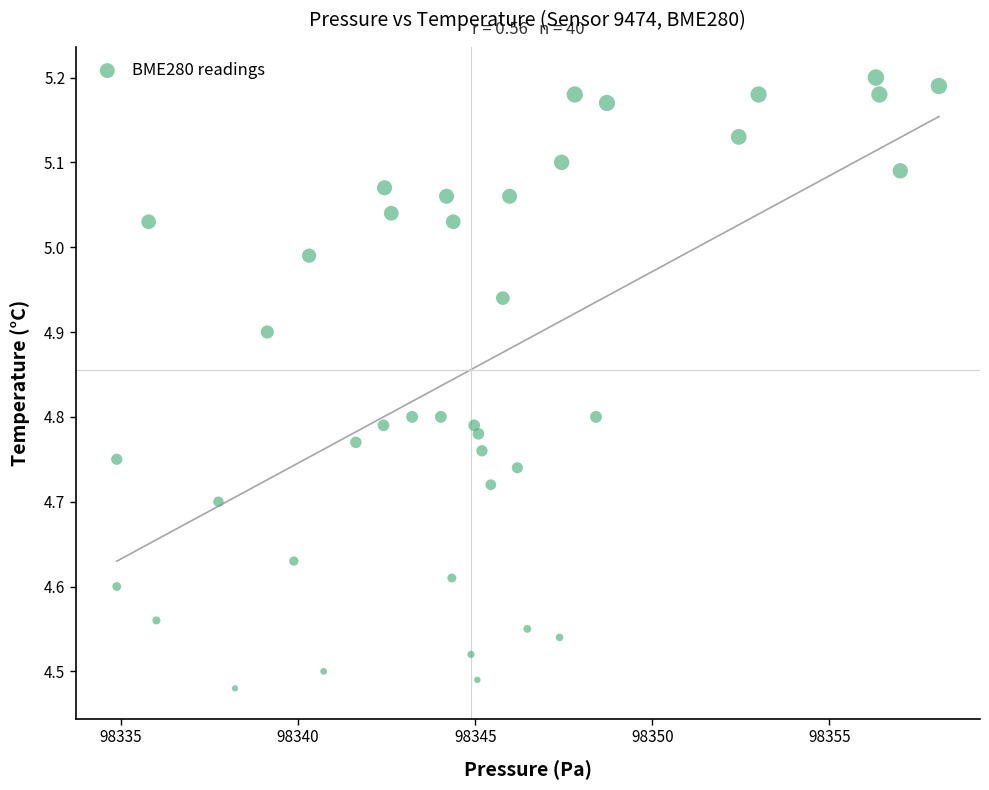

What is the range of X values (max minus min)?

23.2